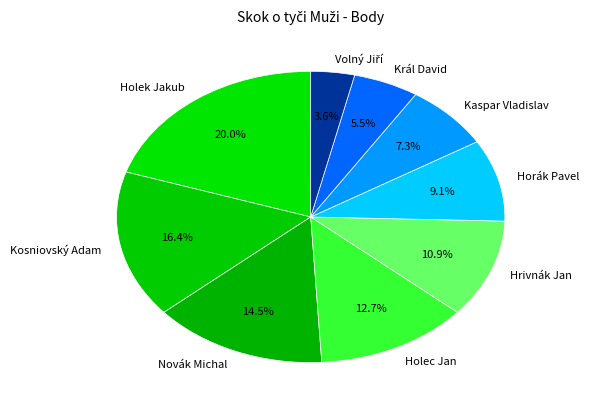

True or false: Hrivnák Jan accounts for 11% of the total.

True